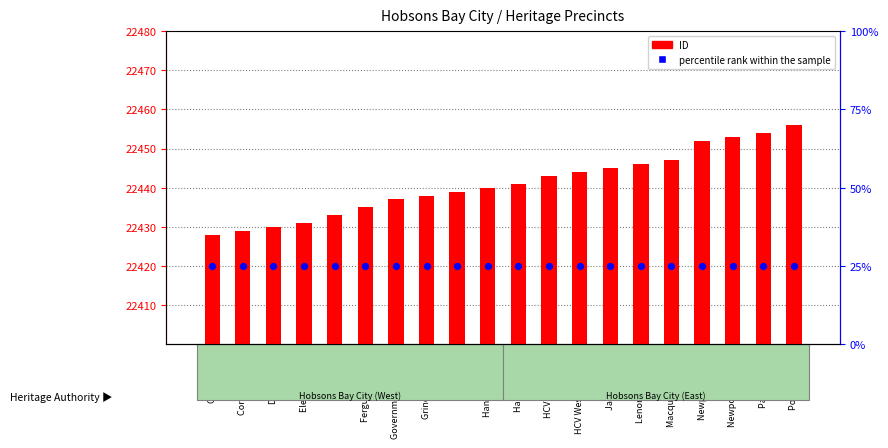

Which series has the largest Y range (max minus min)?

ID